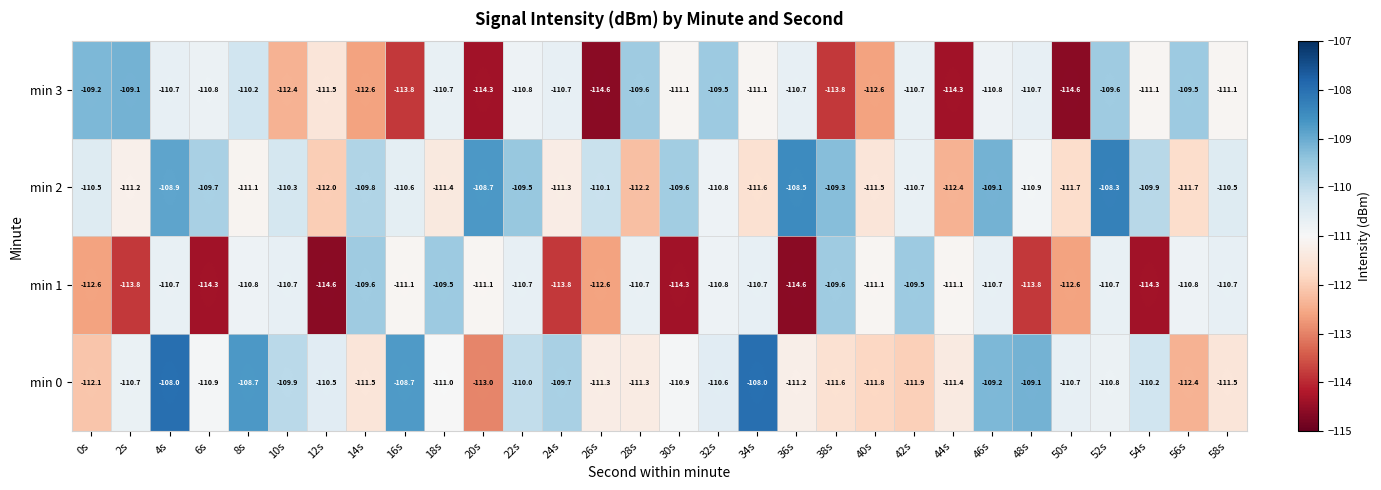

Rank the series at 8s from highest to lowest value.

min 0, min 3, min 1, min 2